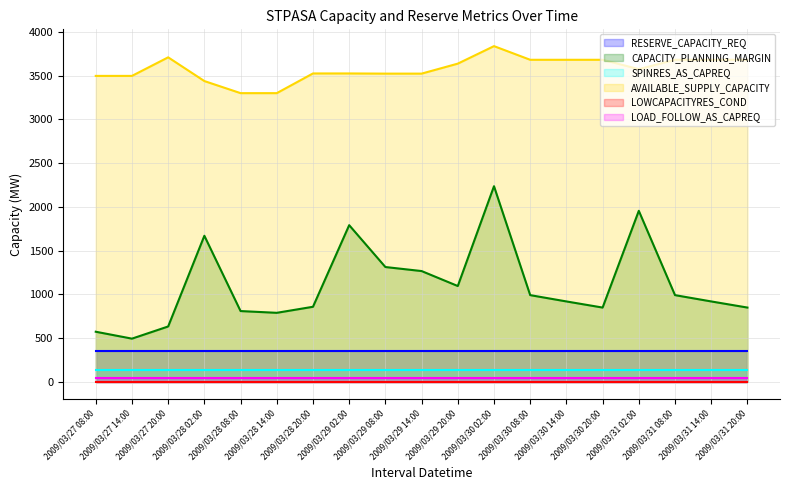

True or false: CAPACITY_PLANNING_MARGIN has more than 2 interior local peaks.

True